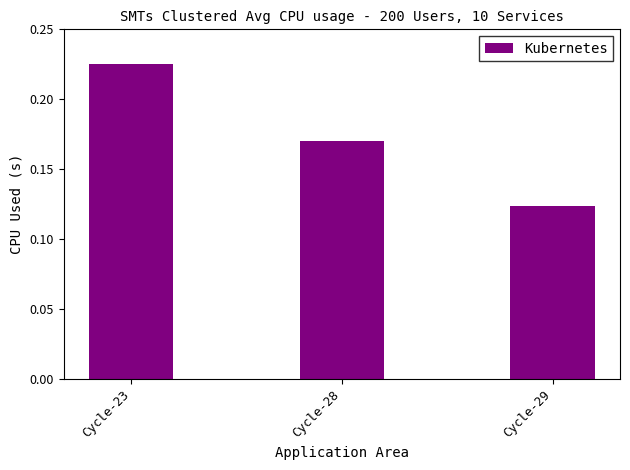

The value at Cycle-29 is 0.2. True or false?

False